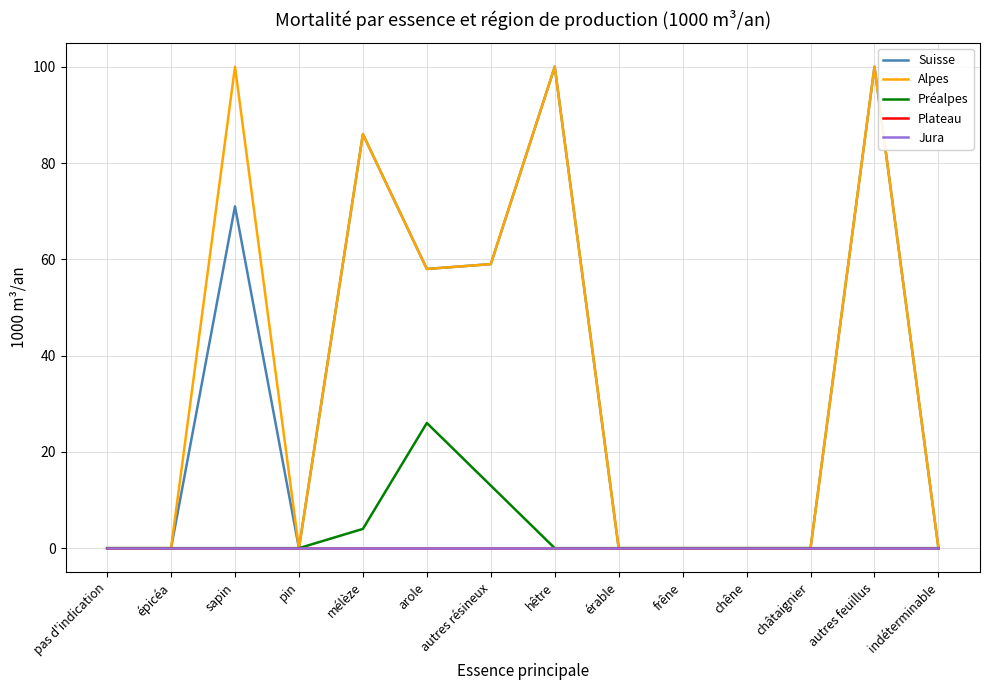

Is this an area chart (filled region under the line)?

No